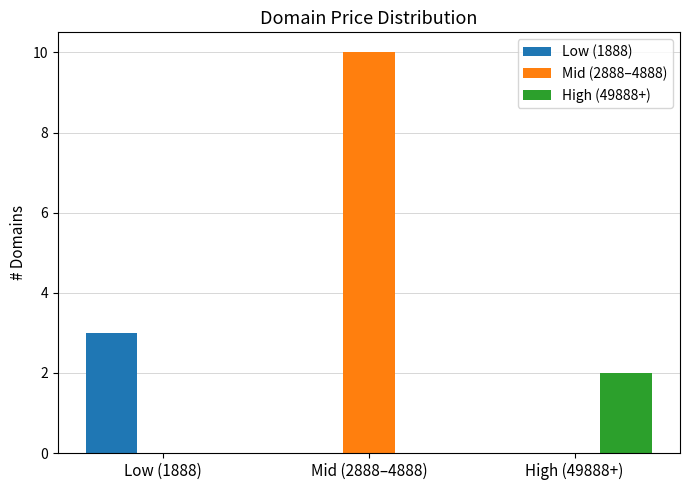

Count the number of categories in the chart.

3